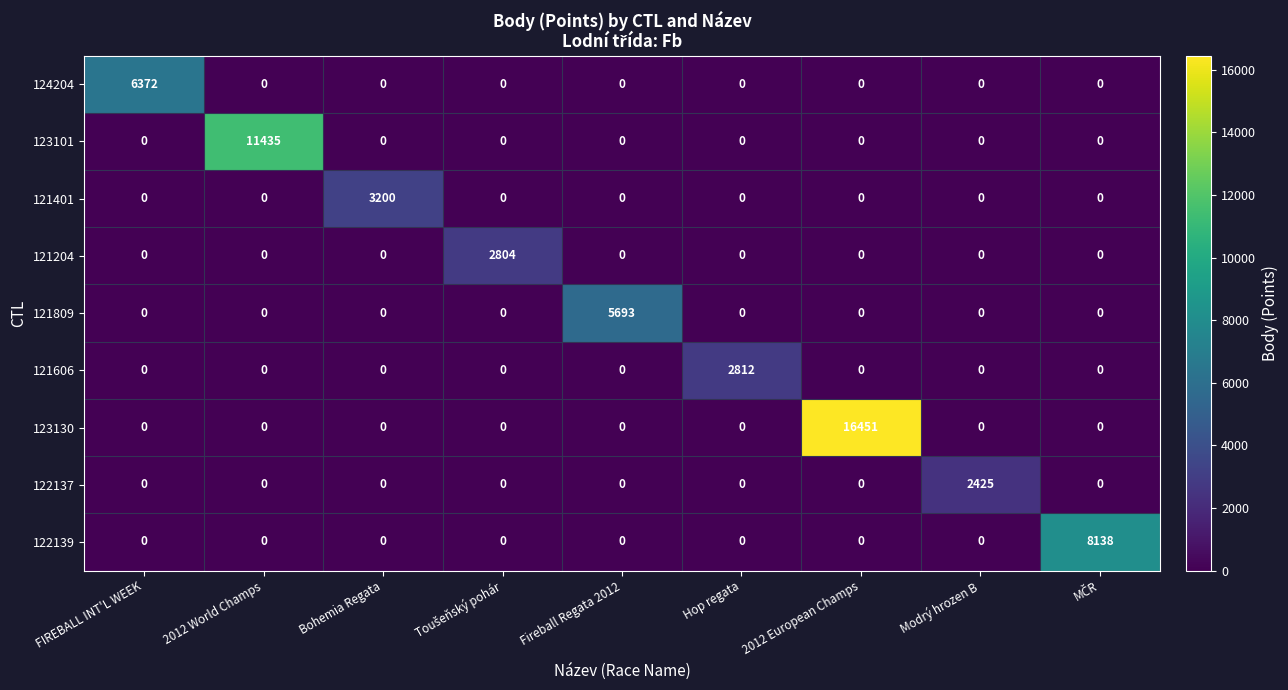

What is the average value of the 122137 series?

269